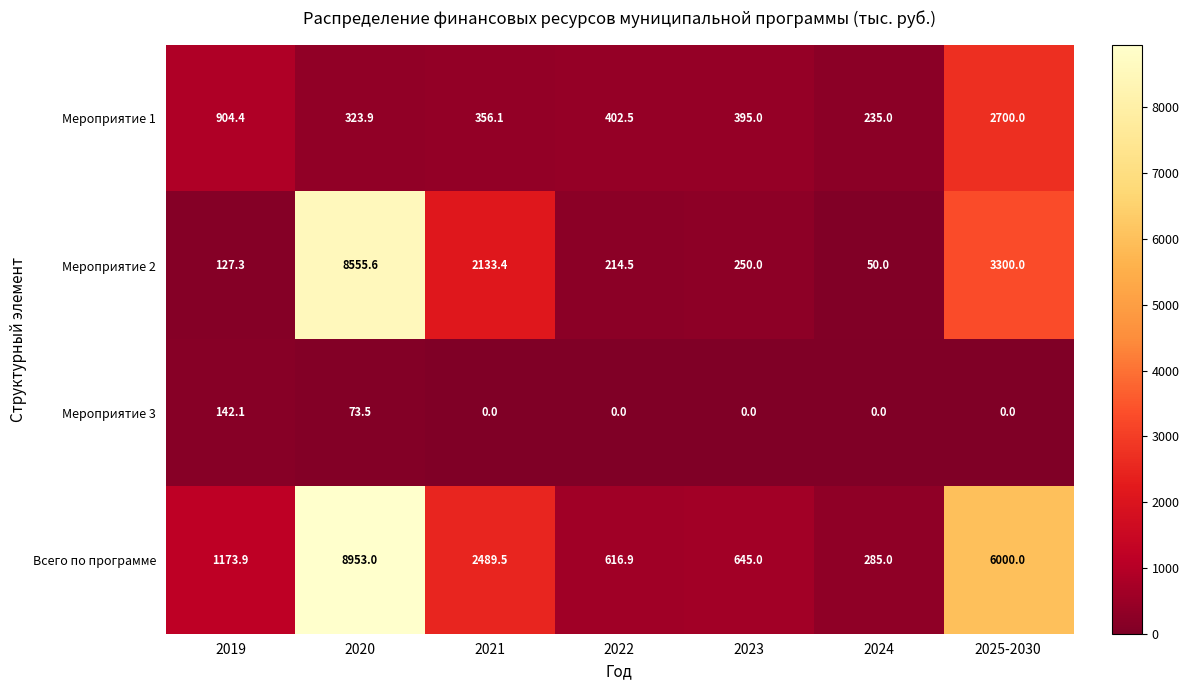

What is the sum of the Всего по программе values at 2023 and 2019?

1818.9